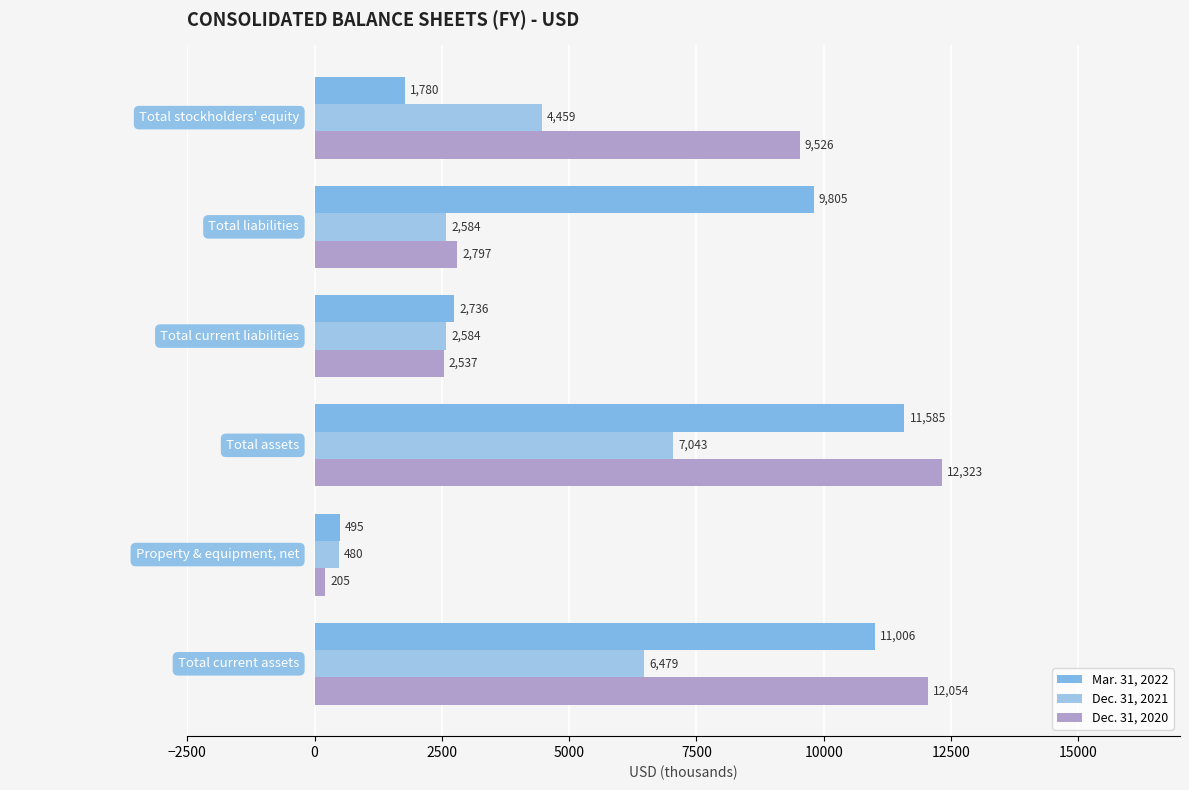

Which category has the highest value in the Dec. 31, 2020 series?

Total assets